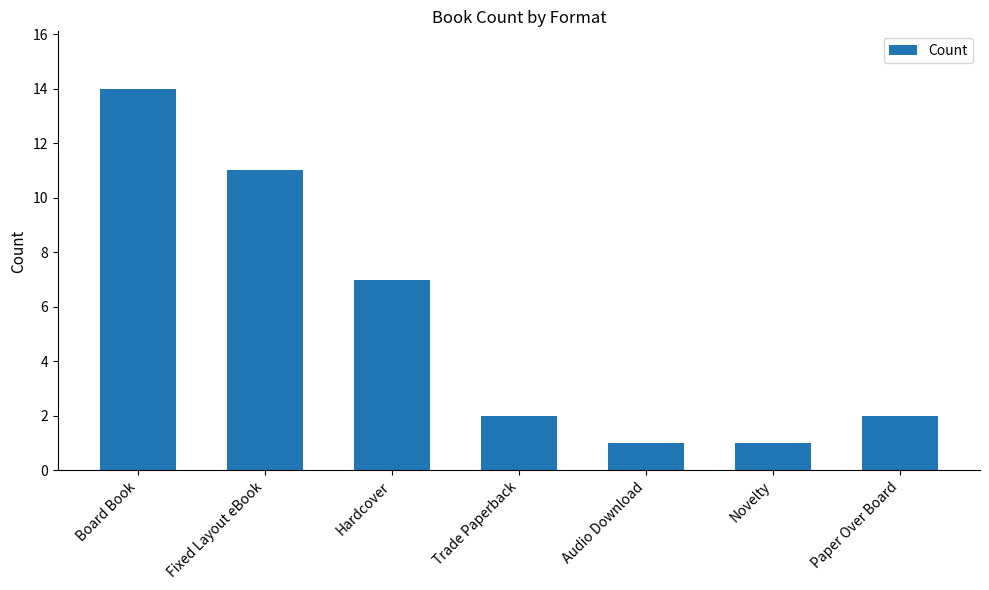

What is the change in value from Fixed Layout eBook to Novelty?

-10